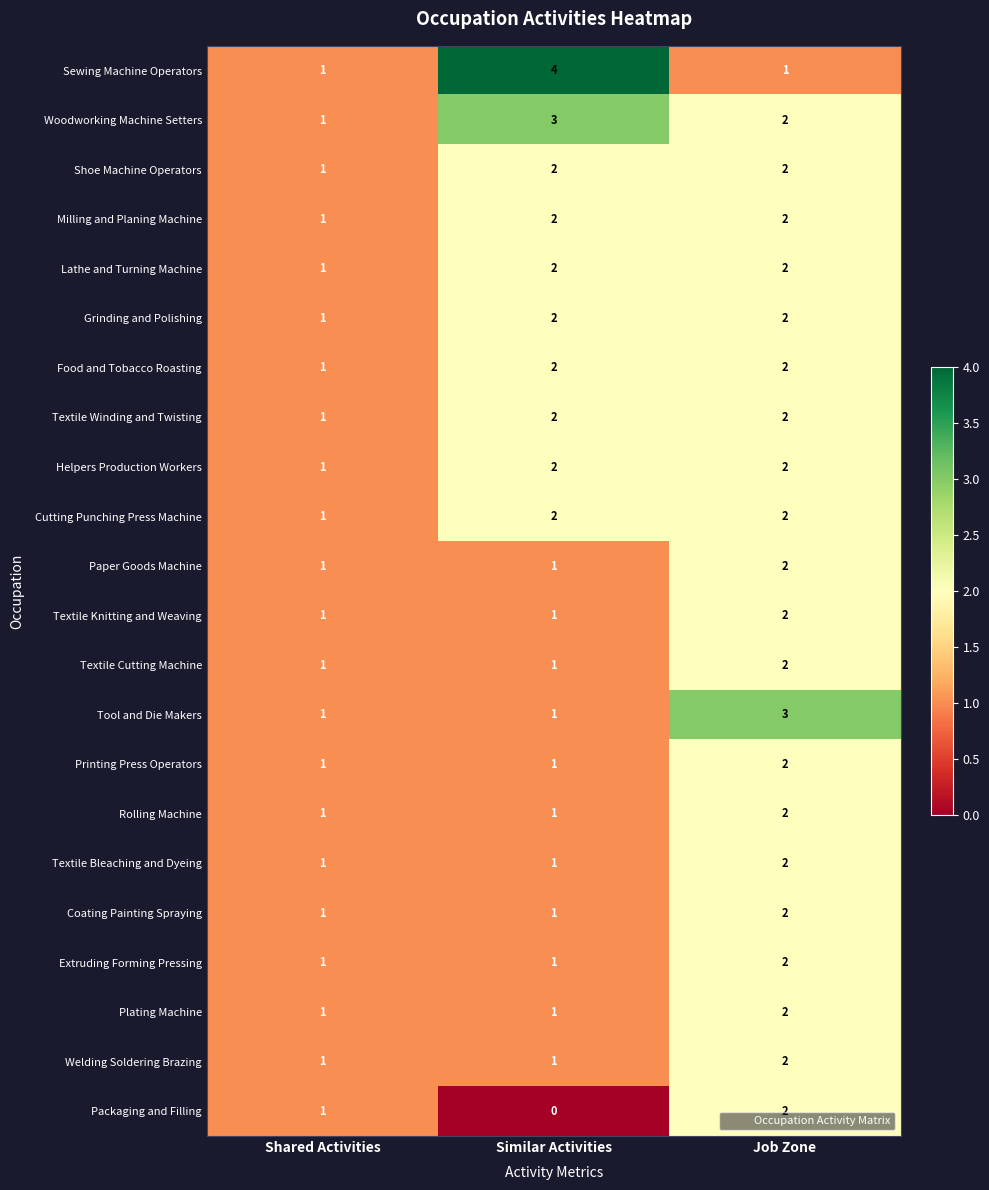

What is the sum of the Printing Press Operators values at Job Zone and Shared Activities?

3